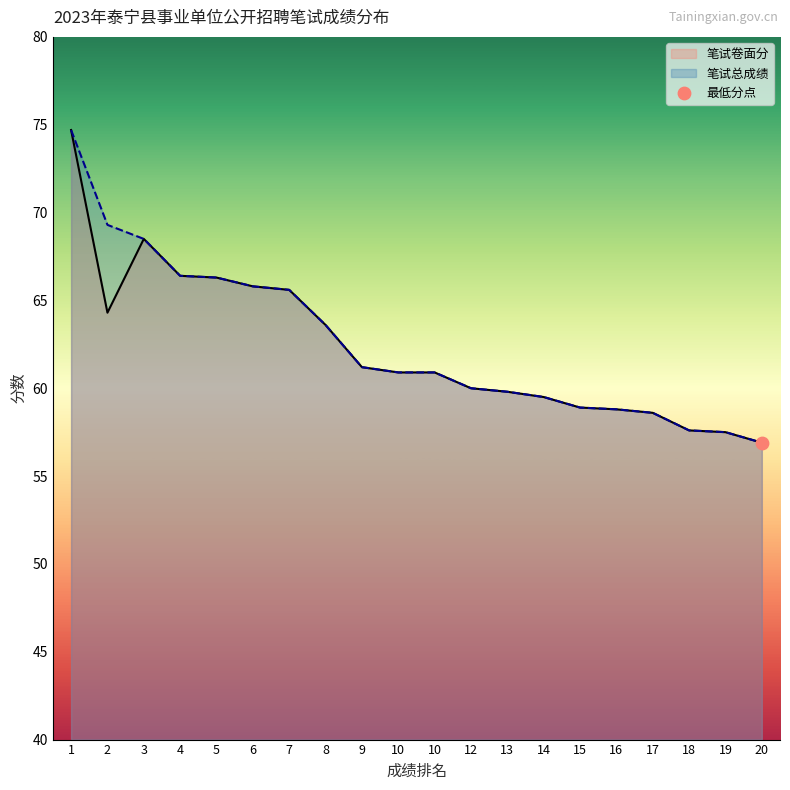

At how many categories does at least one series exceed 67?

3